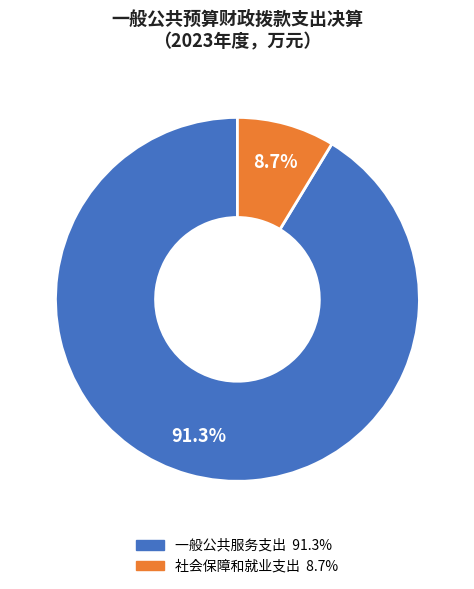

To the nearest percent, what portion does 一般公共服务支出 represent?

91%